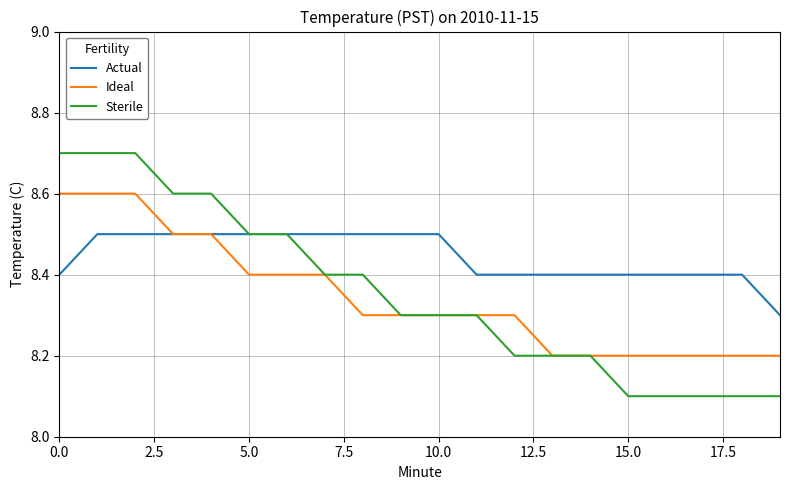

What are all the series names shown in the legend?

Actual, Ideal, Sterile